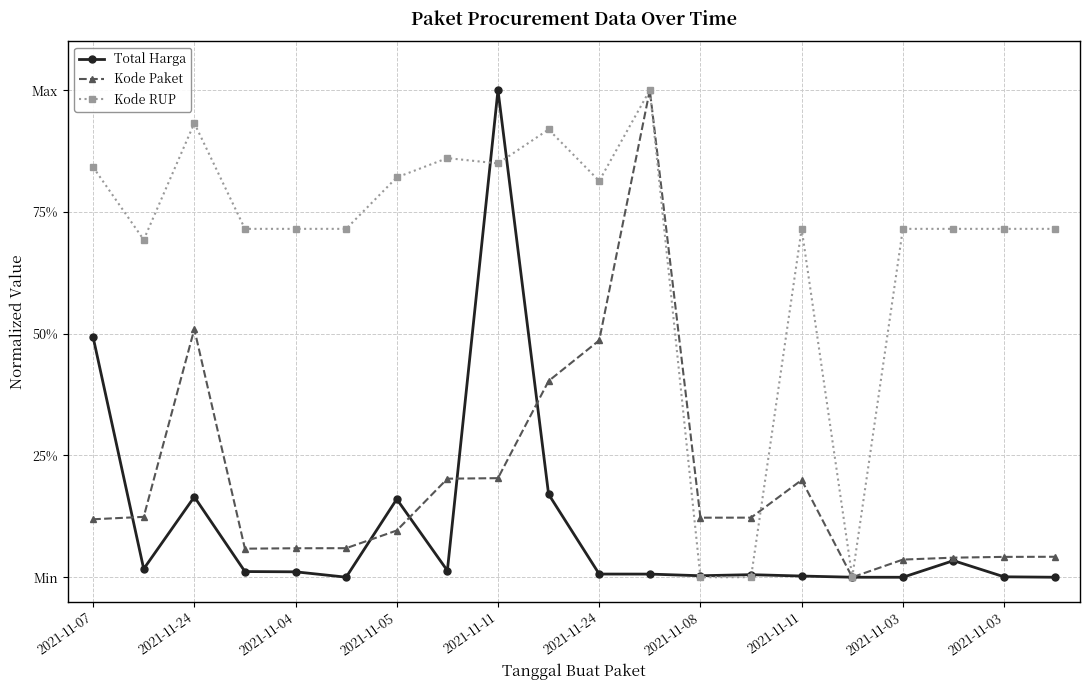

In Kode Paket, how many points are lower than both neighbors (excluding endpoints)?

3